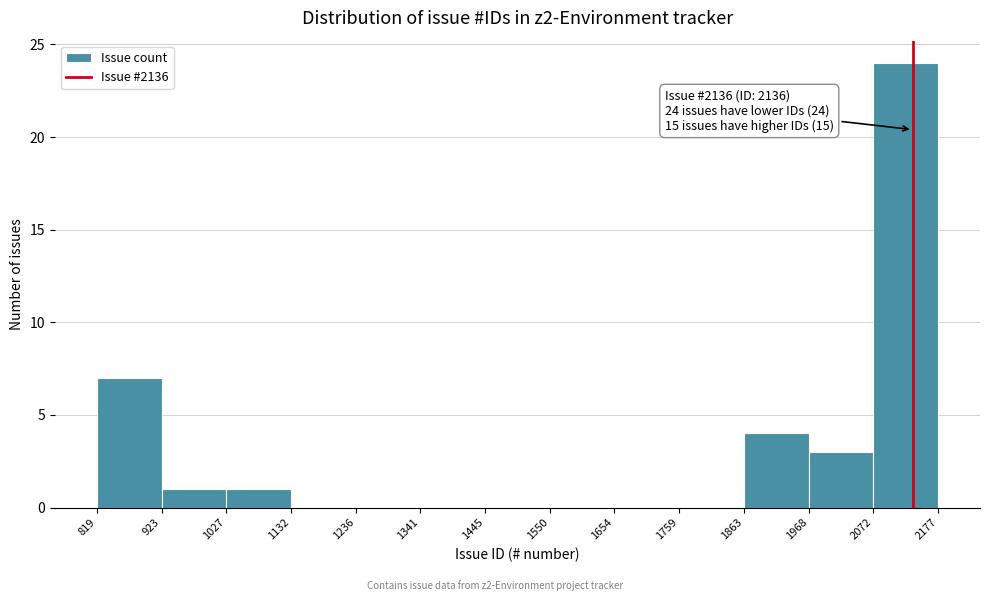

Over which range of the x-axis is the bar tallest?

2072 to 2177